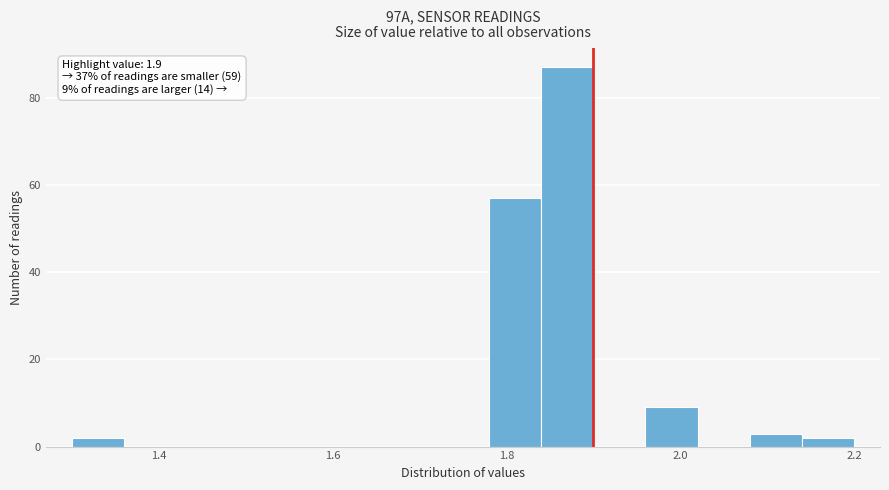

Read against the x-axis, roughly where is the centre of the tallest bar?

1.88